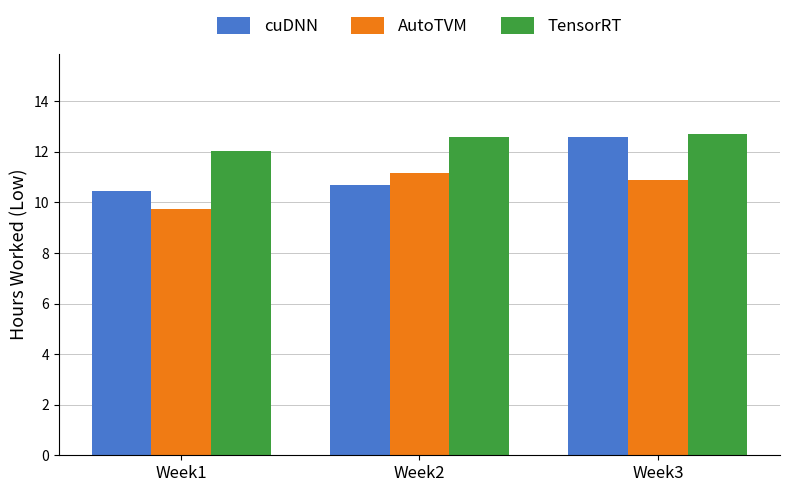

At Week1, list the series in order from largest to smallest.

TensorRT, cuDNN, AutoTVM